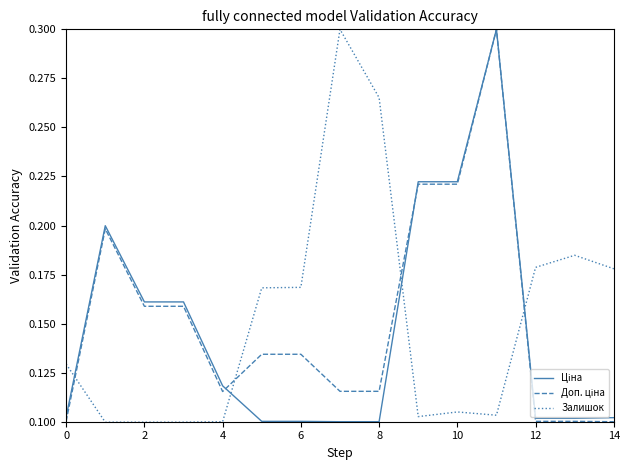

What is the average value of the Доп. ціна series?

0.2